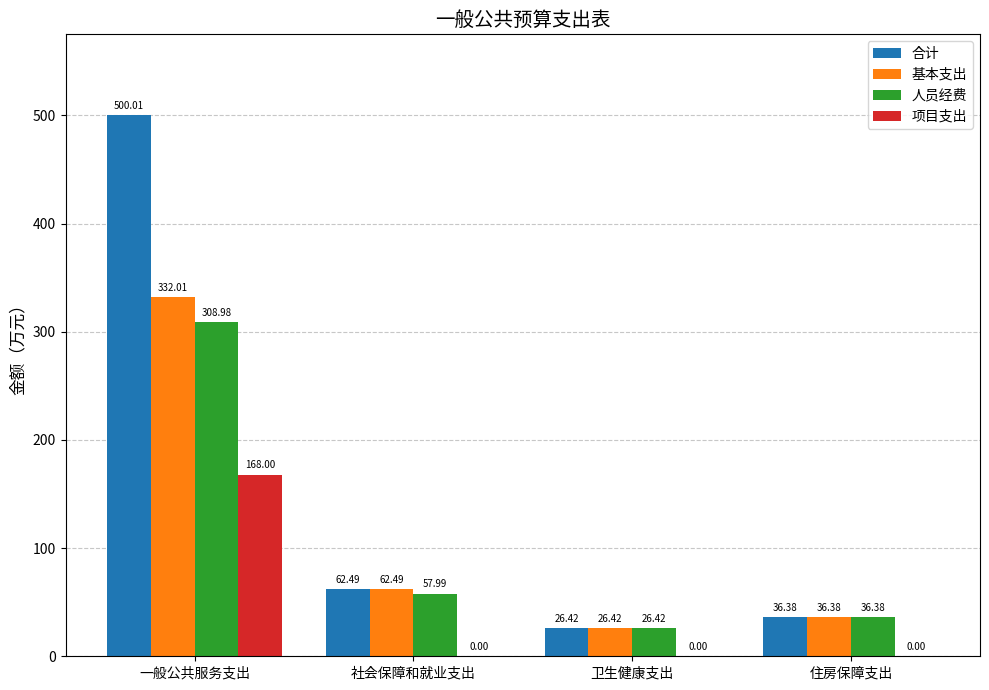

True or false: 人员经费 has a value of 36.4 at 住房保障支出.

True